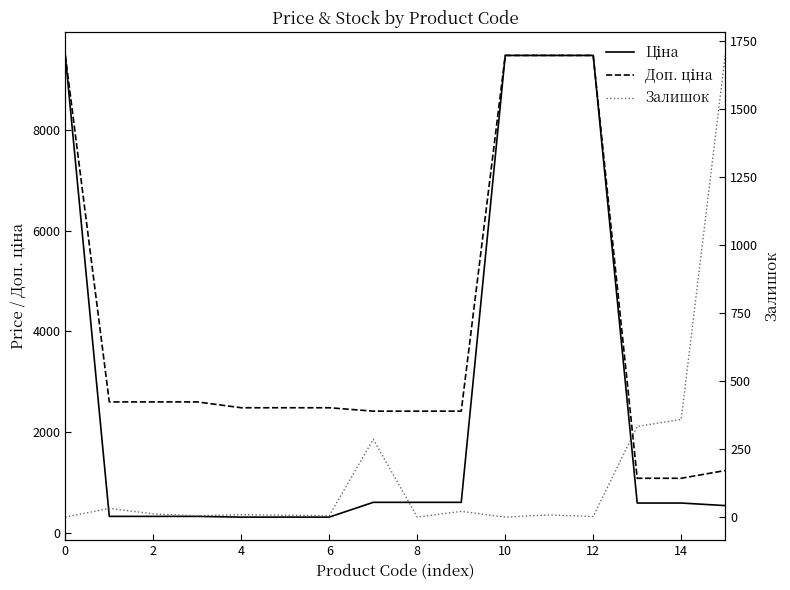

What is the difference between the maximum and minimum values in the Залишок series?

1696.0